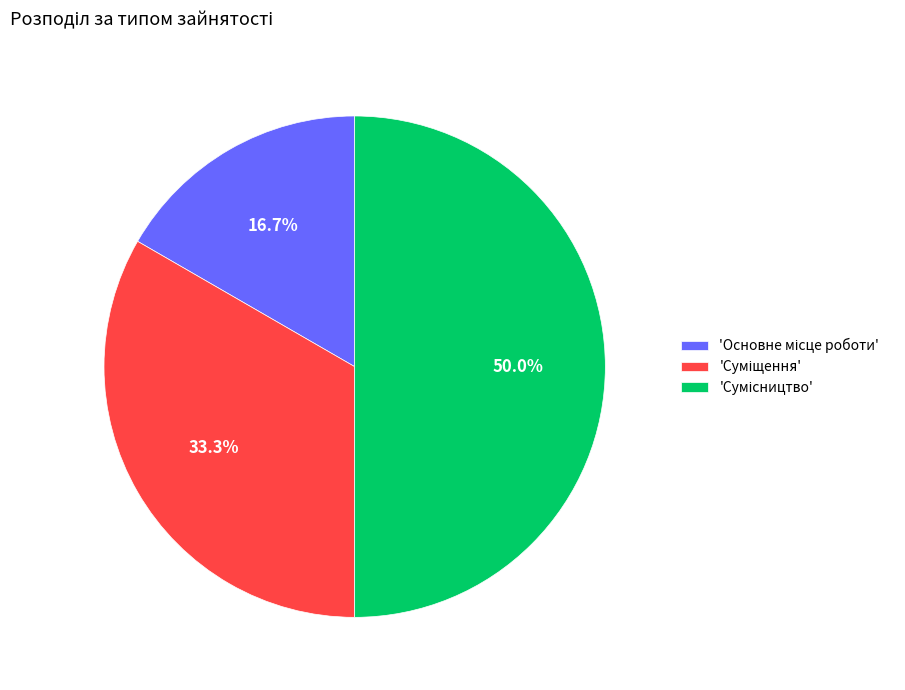

To the nearest percent, what is the difference between the largest and smallest slice percentages?

33%